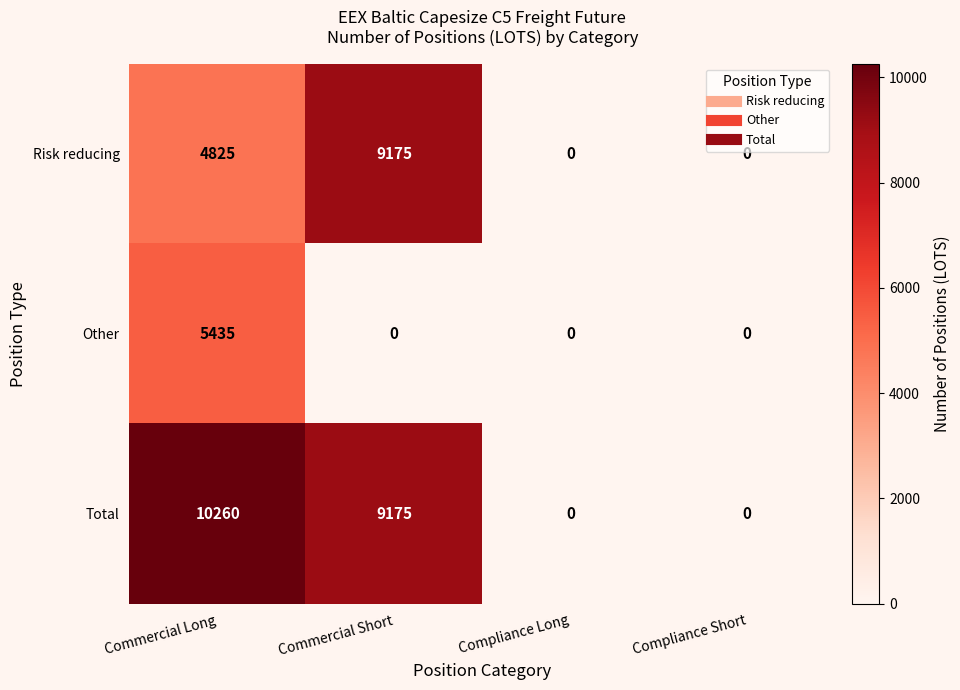

Reading right to left, what are all the values shown in this chart?

Risk reducing: Compliance Short=0	Compliance Long=0	Commercial Short=9175	Commercial Long=4825
Other: Compliance Short=0	Compliance Long=0	Commercial Short=0	Commercial Long=5435
Total: Compliance Short=0	Compliance Long=0	Commercial Short=9175	Commercial Long=10260